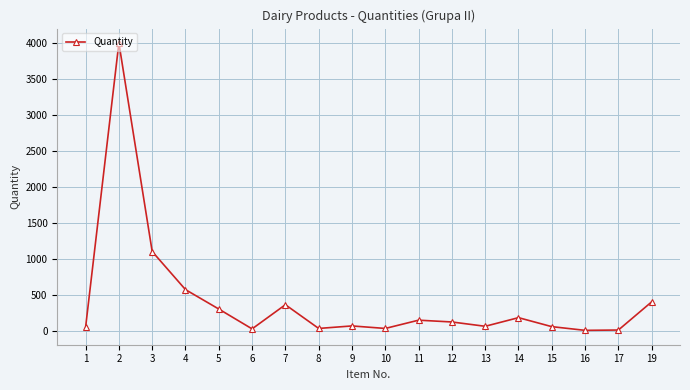

How many series are shown in this chart?

1